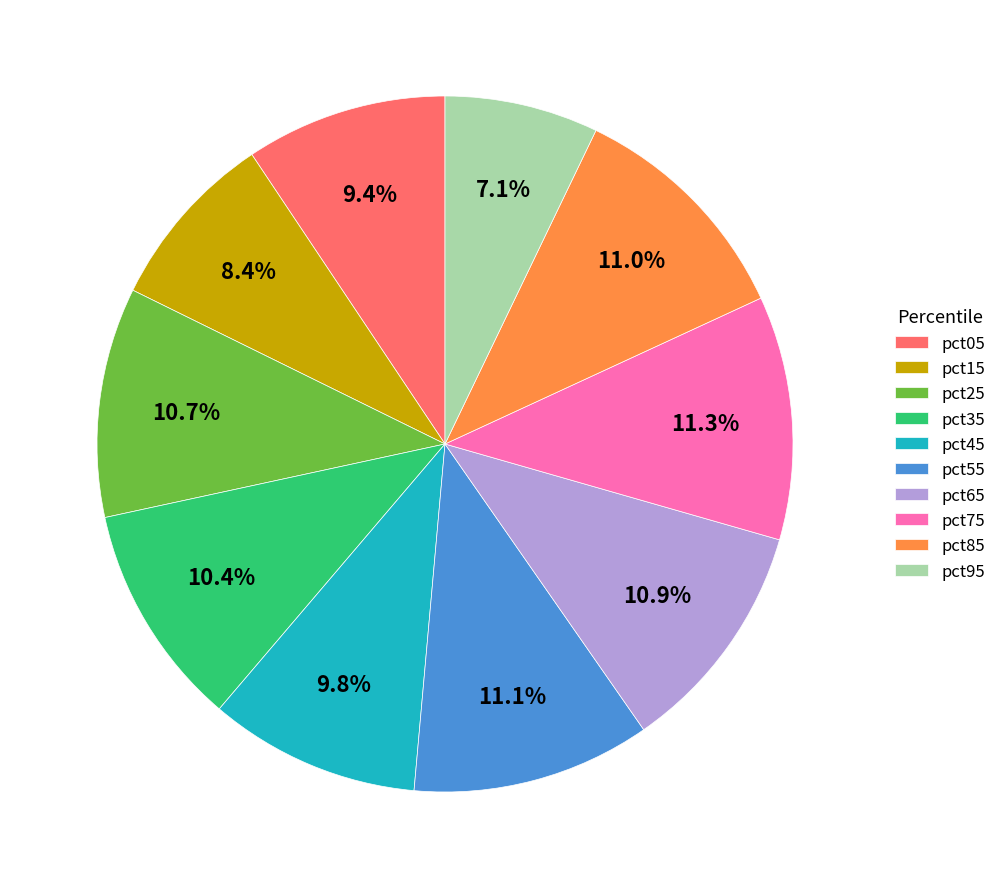

To the nearest percent, what percentage of the pie is pct65?

11%